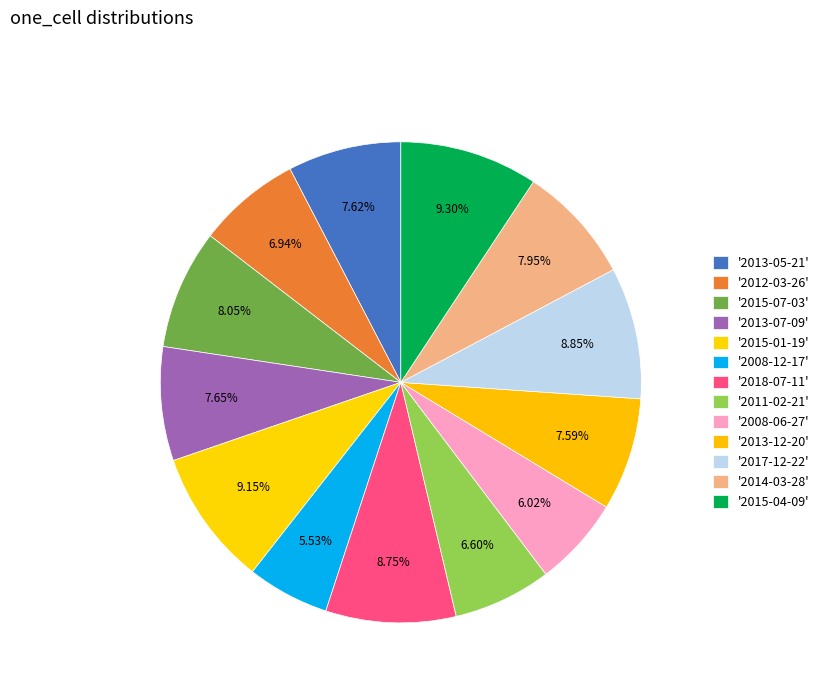

How many slices are in this pie chart?

13